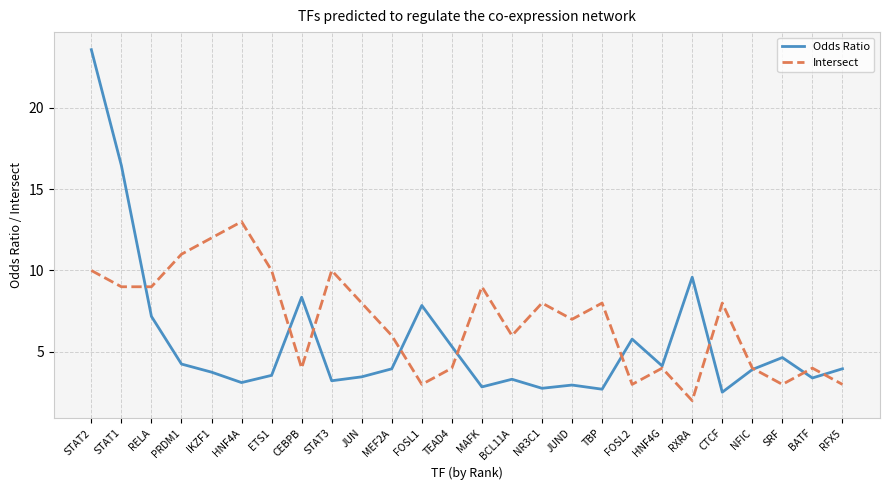

What position from the left is ETS1?

7